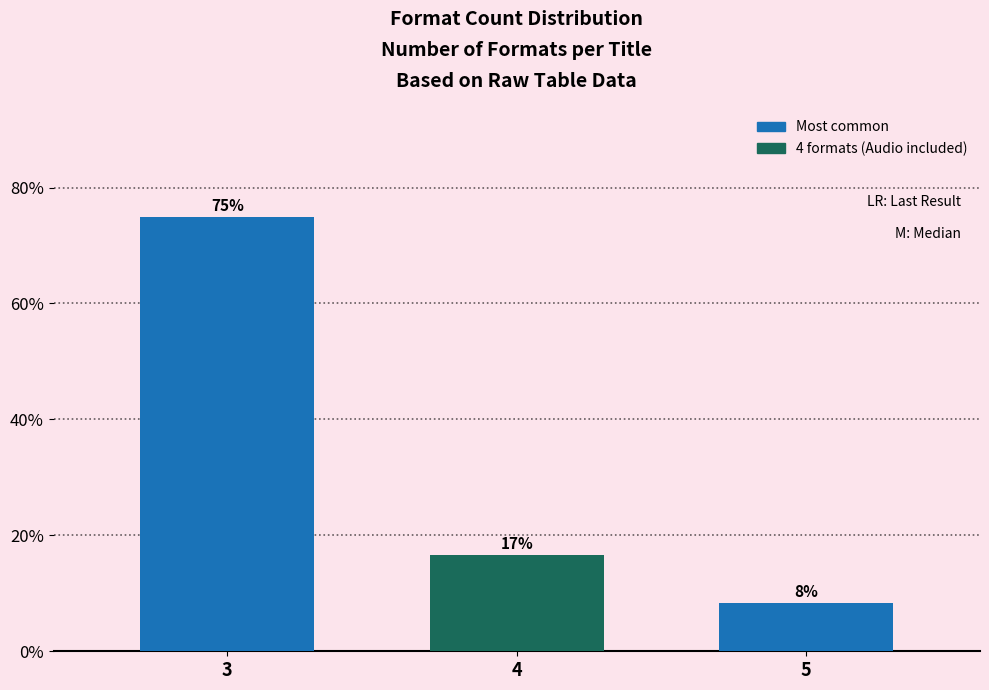

Are the bars horizontal?

No